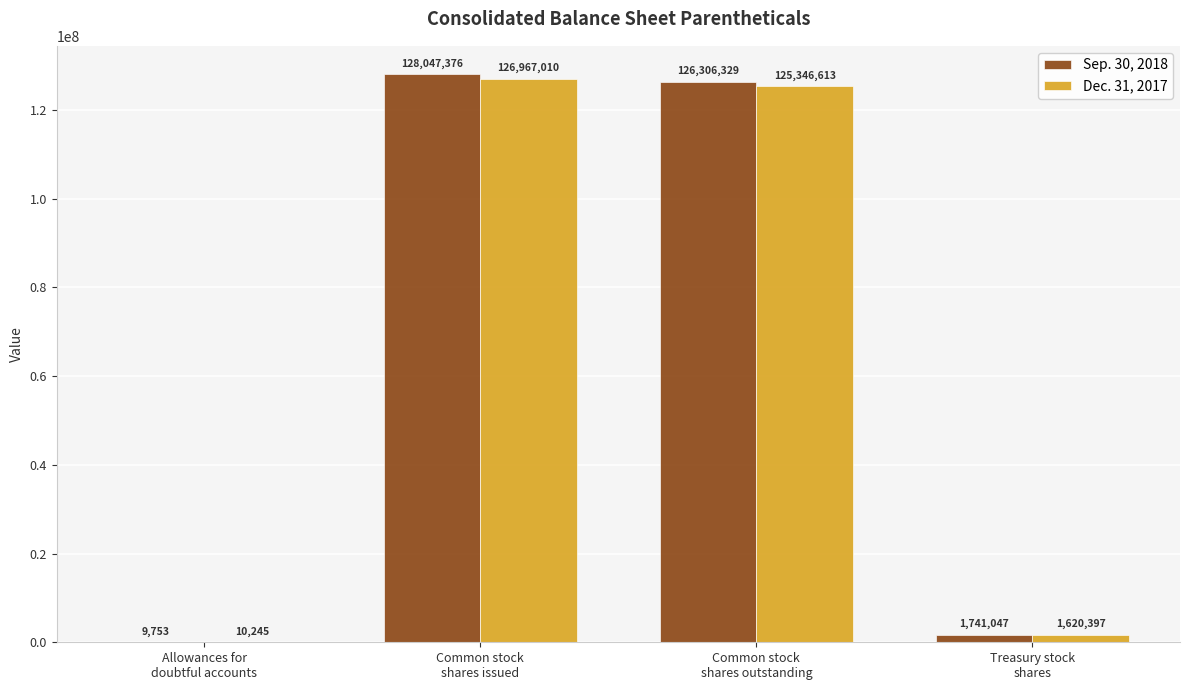

Reading left to right, transcribe all the data shown in this chart.

Sep. 30, 2018: 9753	128047376	126306329	1741047
Dec. 31, 2017: 10245	126967010	125346613	1620397